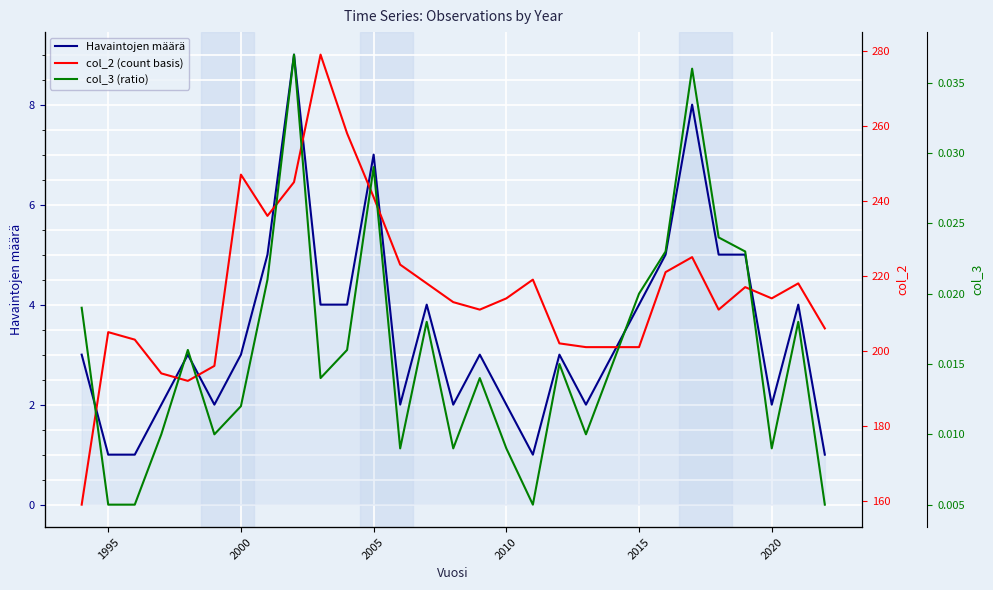

Reading right to left, transcribe all the data shown in this chart.

Havaintojen määrä: 1.0	4.0	2.0	5.0	5.0	8.0	5.0	4.0	2.0	3.0	1.0	2.0	3.0	2.0	4.0	2.0	7.0	4.0	4.0	9.0	5.0	3.0	2.0	3.0	2.0	1.0	1.0	3.0
col_2 (count basis): 206.0	218.0	214.0	217.0	211.0	225.0	221.0	201.0	201.0	202.0	219.0	214.0	211.0	213.0	218.0	223.0	241.0	258.0	279.0	245.0	236.0	247.0	196.0	192.0	194.0	203.0	205.0	159.0
col_3 (ratio): 0.0	0.0	0.0	0.0	0.0	0.0	0.0	0.0	0.0	0.0	0.0	0.0	0.0	0.0	0.0	0.0	0.0	0.0	0.0	0.0	0.0	0.0	0.0	0.0	0.0	0.0	0.0	0.0